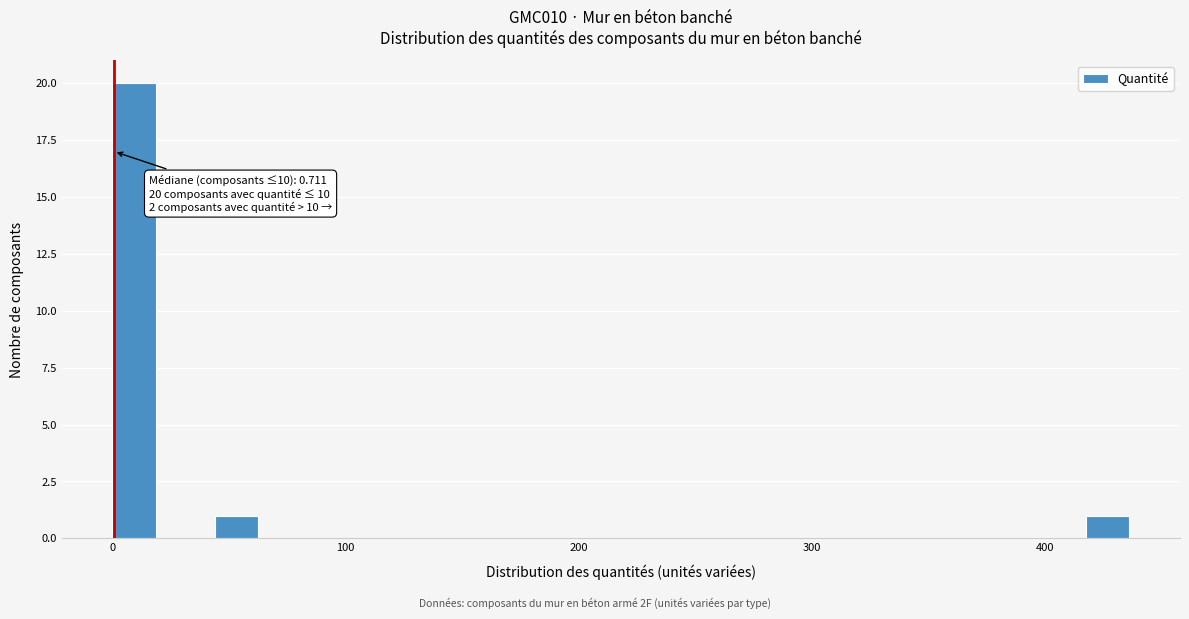

Around what value on the x-axis is the tallest bar? Give the approximate position of its centre, as read against the axis.

10